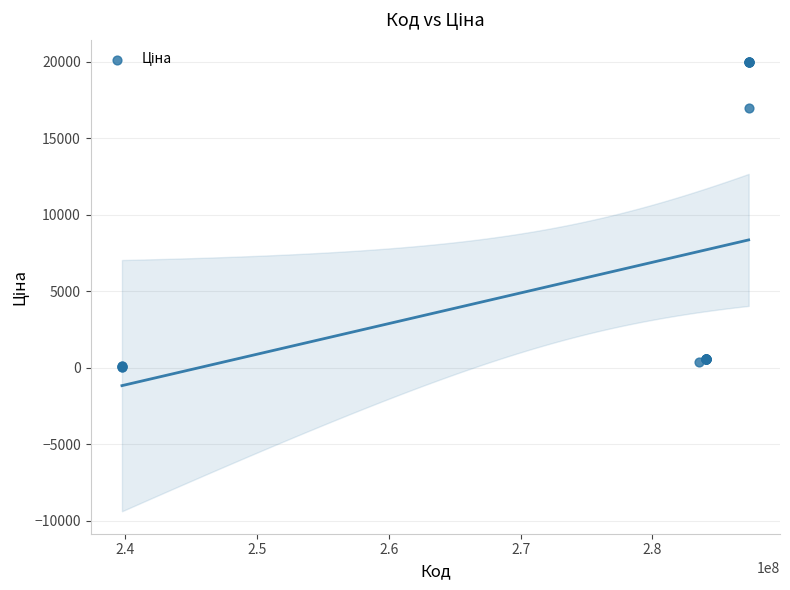

What Y value in the scatter plot is closest to 10010?

16976.3